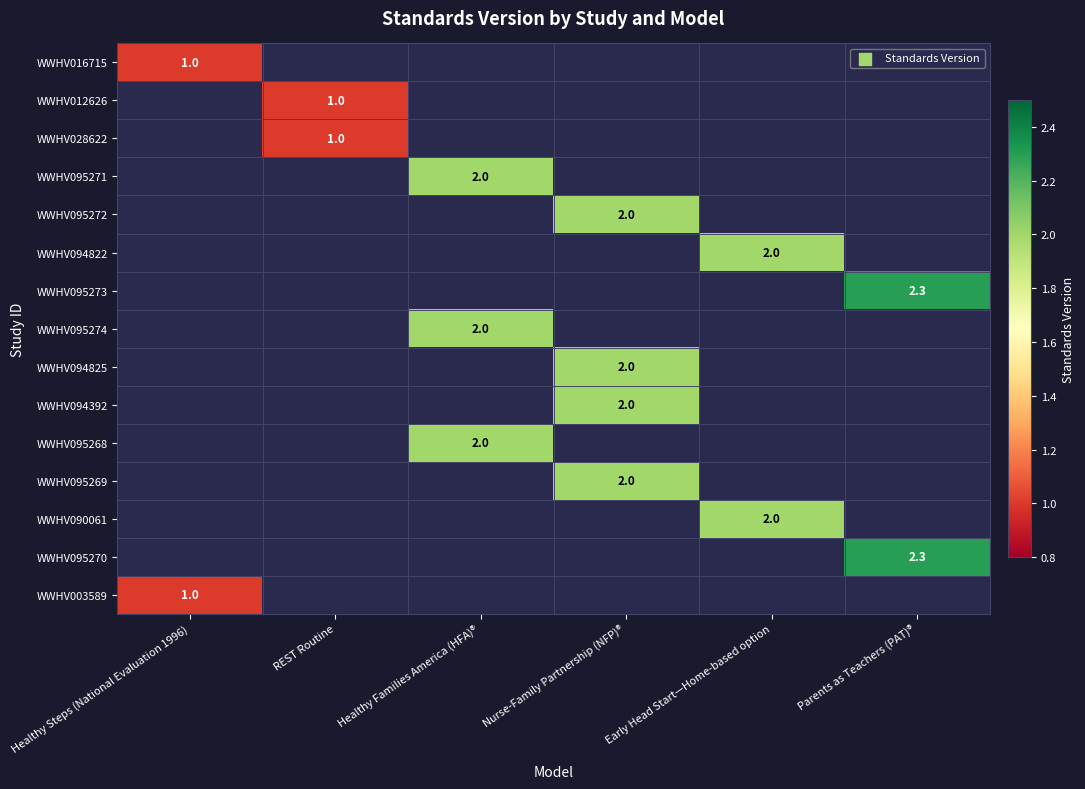

How many data points does each series have?

6